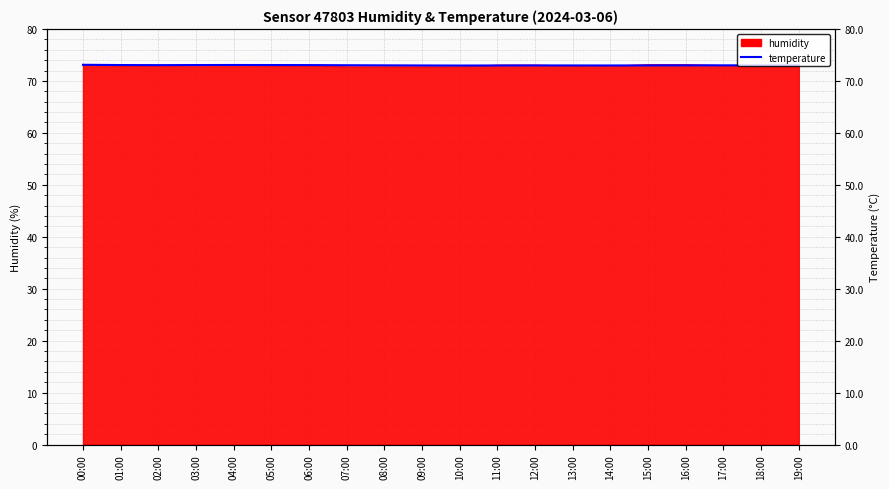

List the labels in order of value, smallest first.

10:00, 11:00, 14:00, 09:00, 13:00, 12:00, 15:00, 08:00, 19:00, 16:00, 17:00, 18:00, 07:00, 02:00, 06:00, 01:00, 03:00, 05:00, 04:00, 00:00